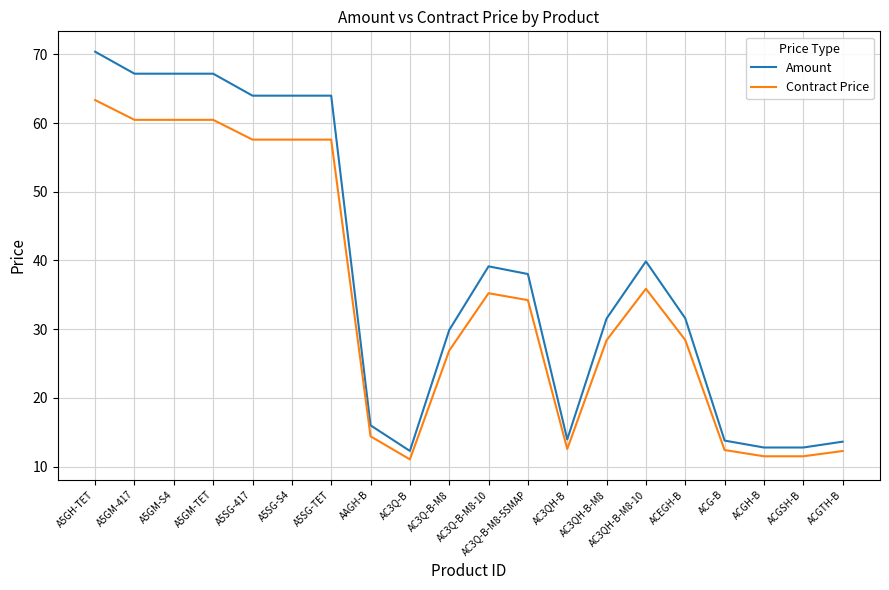

What is the average value of the Contract Price series?

34.6